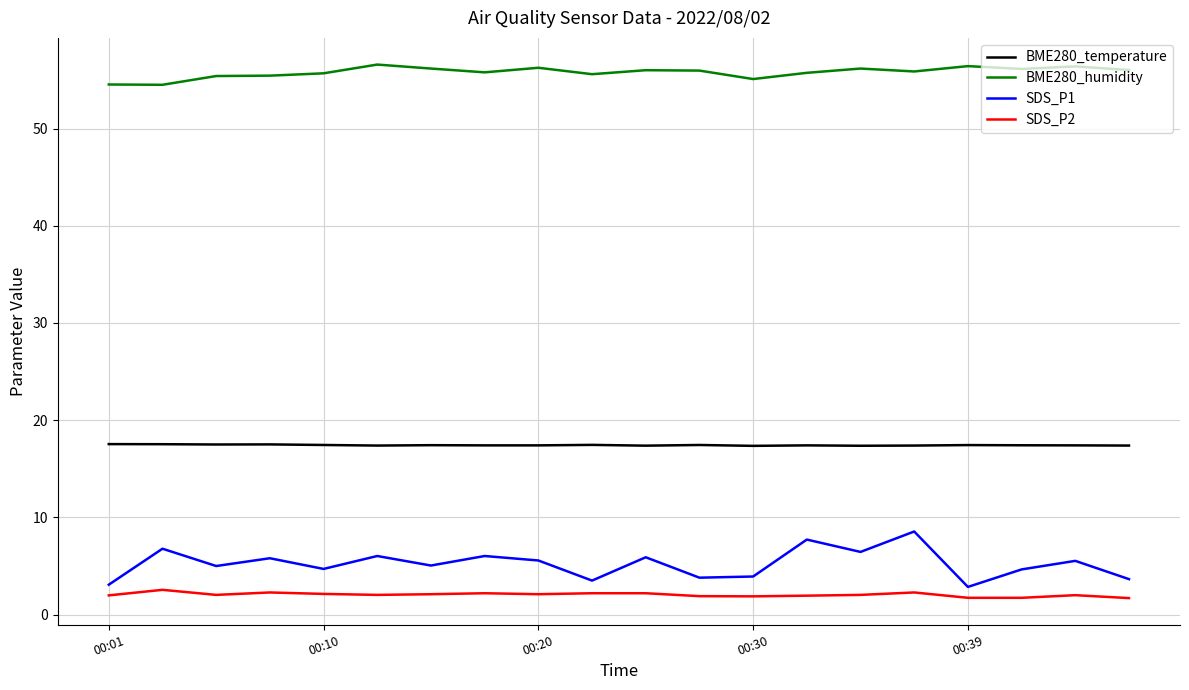

Rank the series by their maximum value, from lowest to highest.

SDS_P2, SDS_P1, BME280_temperature, BME280_humidity